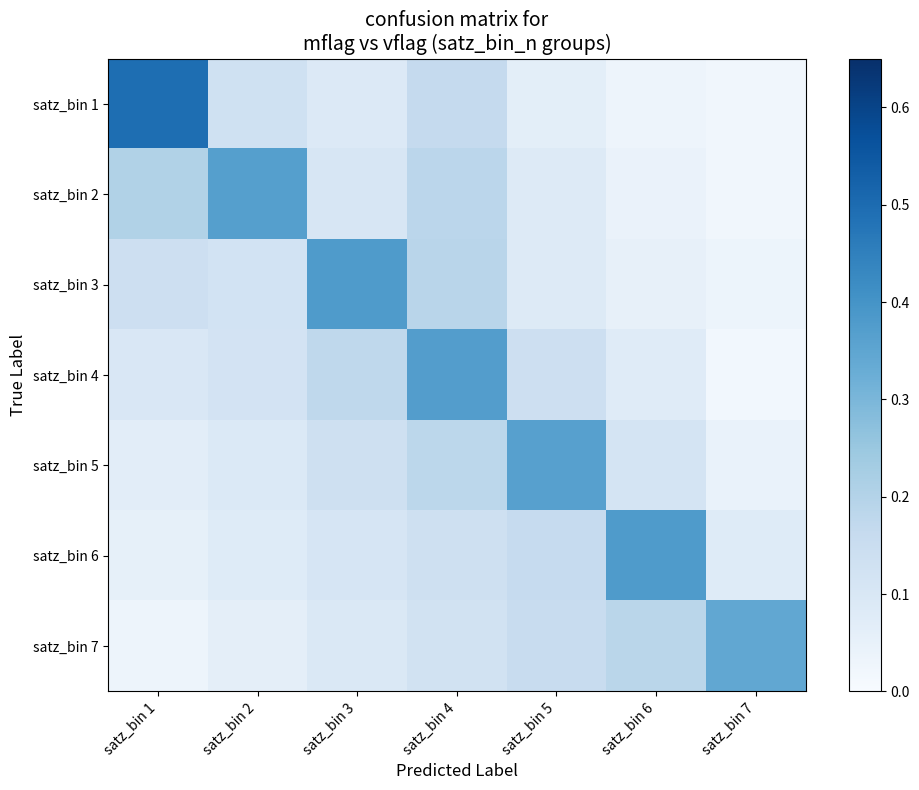

What is the difference between the highest and lowest values at satz_bin 3?

0.3